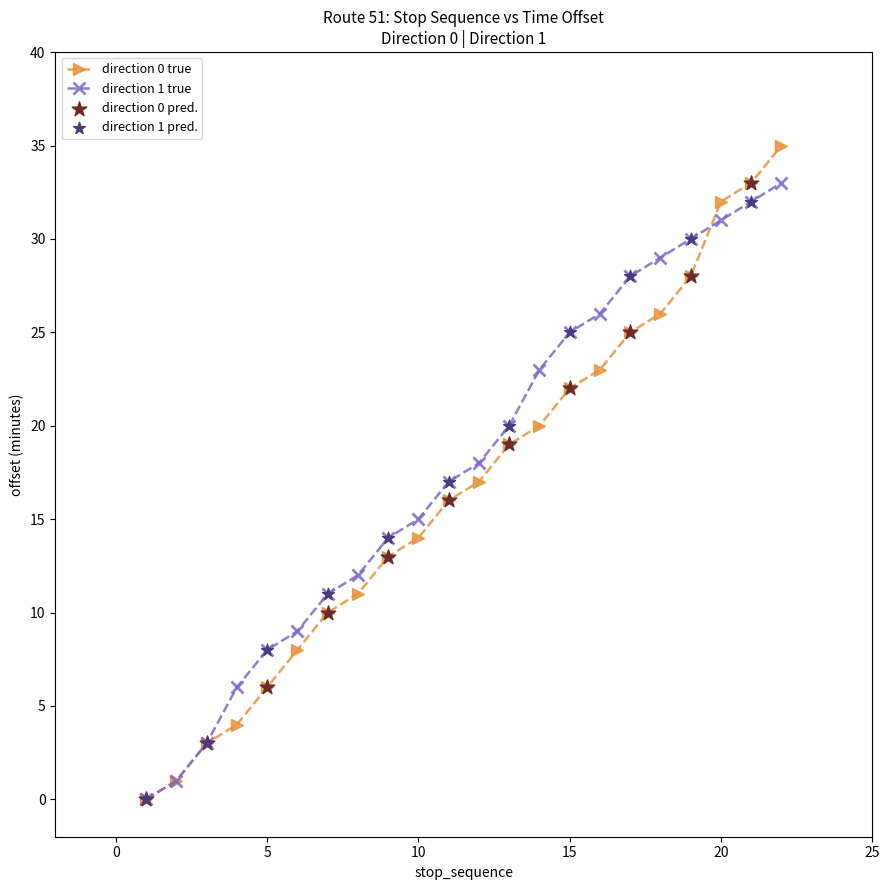

Which series has the largest range (max minus min)?

direction 0 true